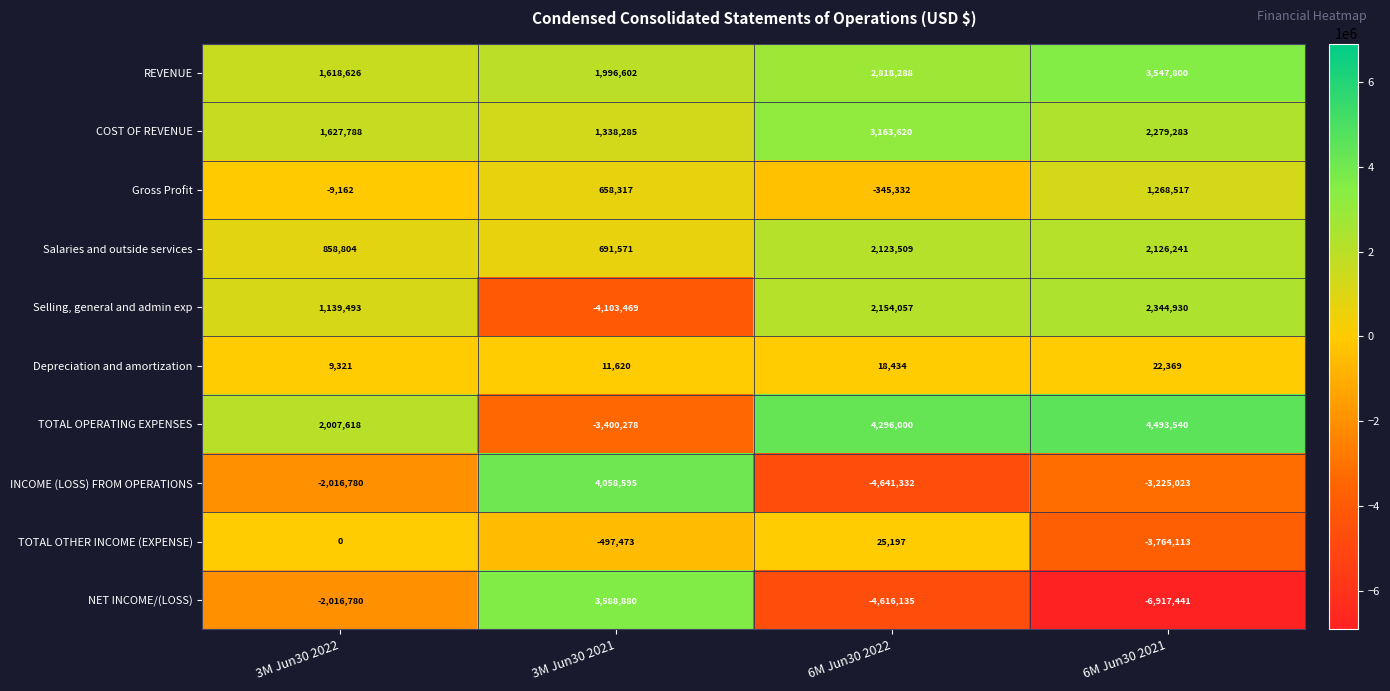

The Gross Profit series shows -9162 at 3M Jun30 2022. True or false?

True